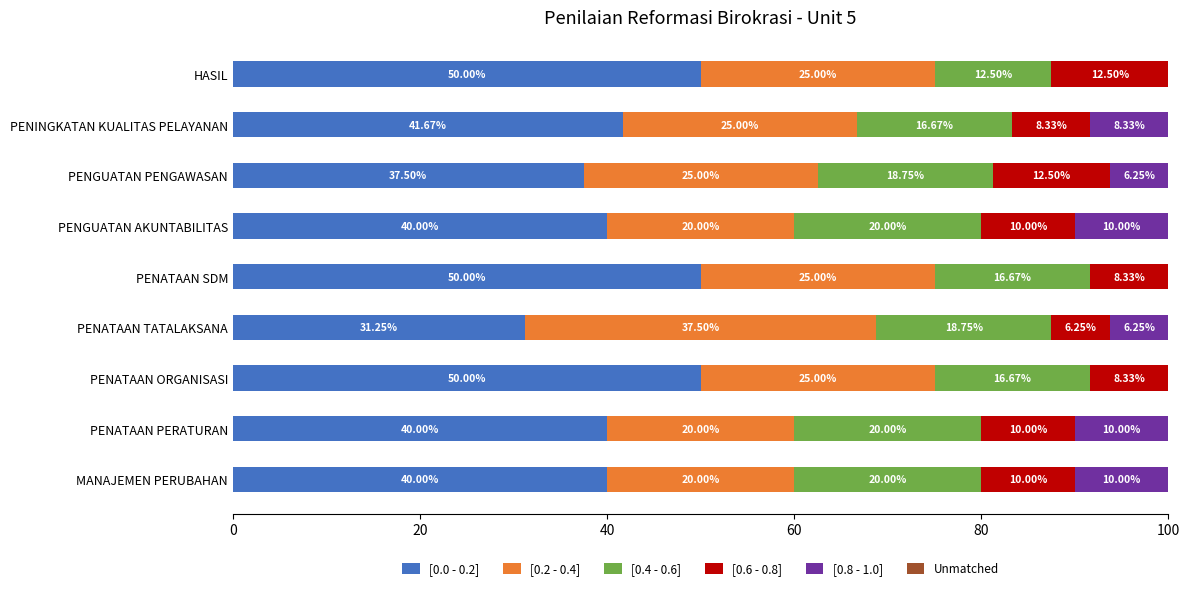

What is the total value across all series at PENGUATAN AKUNTABILITAS?

100.0